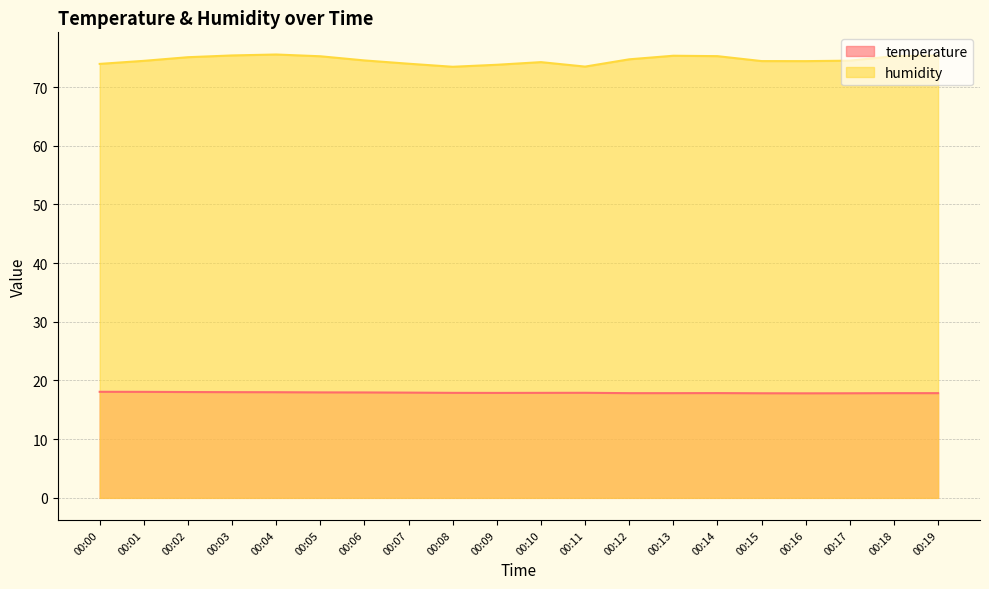

Reading right to left, what are all the values shown in this chart?

temperature: 17.8	17.8	17.8	17.8	17.8	17.9	17.8	17.8	17.9	17.9	17.9	17.9	17.9	18.0	18.0	18.0	18.0	18.0	18.1	18.1
humidity: 75.4	75.3	74.5	74.4	74.4	75.3	75.3	74.7	73.5	74.2	73.8	73.5	74.0	74.5	75.2	75.5	75.4	75.1	74.5	73.9